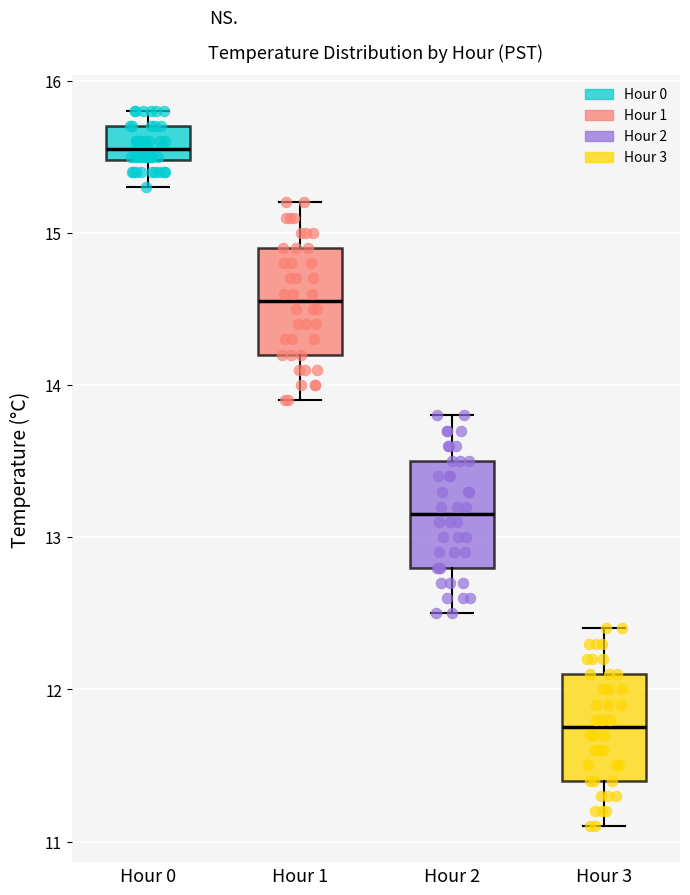

Reading left to right, transcribe this box plot: for each box, give where its median line is, the range the box spans, and where its two whiskers end, as read against the y-axis. The values are not printed on the chart, so give them approximately, as read against the axis.

Hour 0: median 15.6, box 15.5 to 15.7, whiskers 15.3 to 15.8
Hour 1: median 14.6, box 14.2 to 14.9, whiskers 13.9 to 15.2
Hour 2: median 13.2, box 12.8 to 13.5, whiskers 12.5 to 13.8
Hour 3: median 11.8, box 11.4 to 12.1, whiskers 11.1 to 12.4